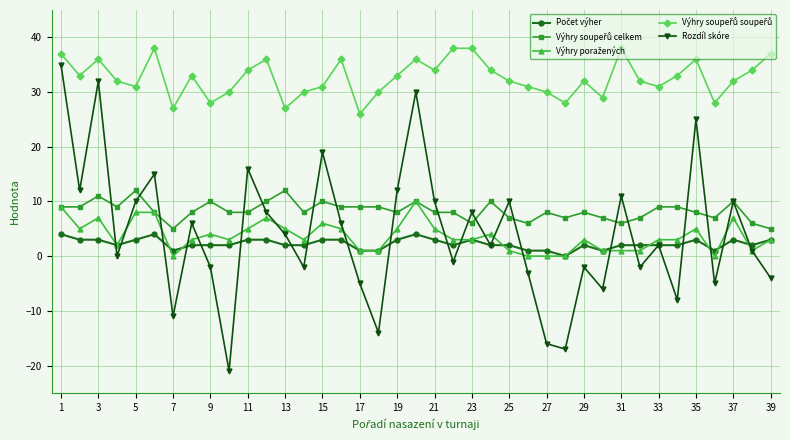

Which series has the widest spread of values?

Rozdíl skóre